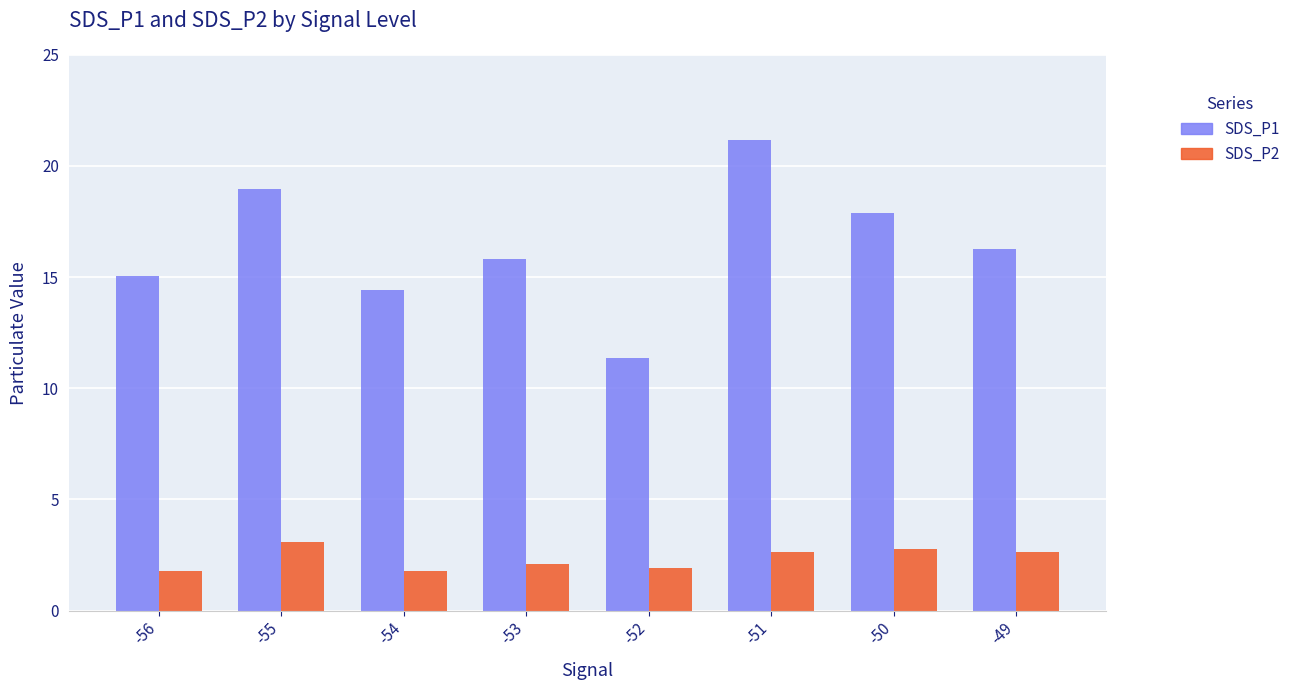

Are the bars horizontal?

No